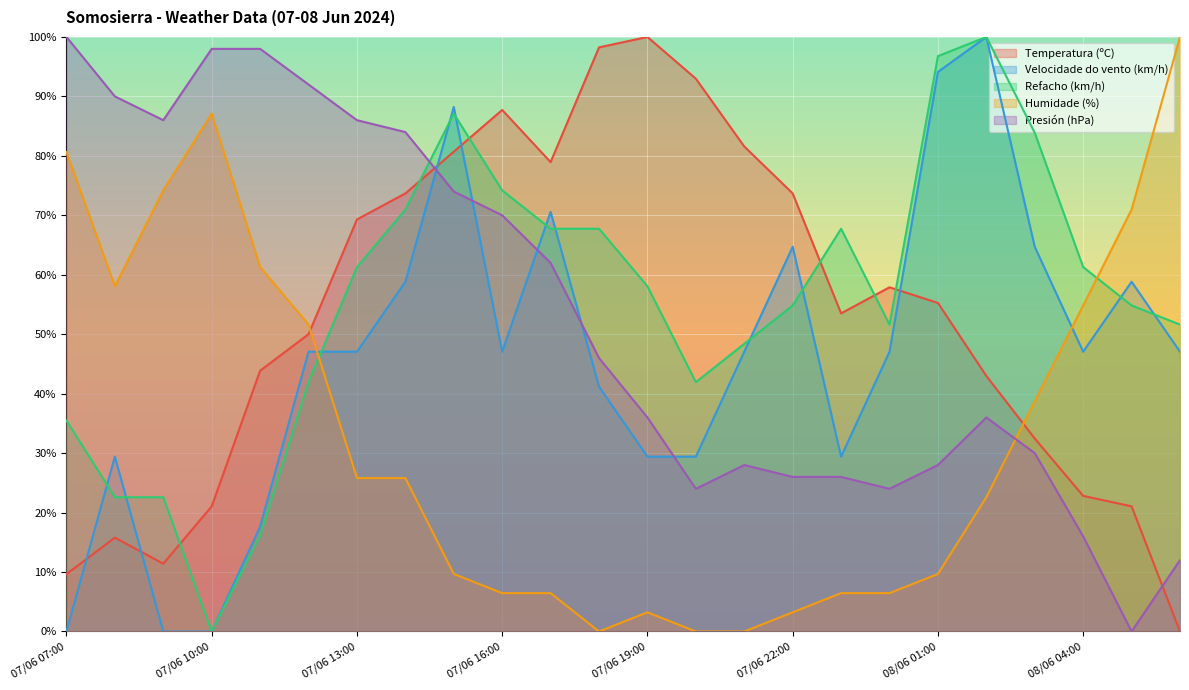

How many interior local valleys does the Temperatura (ºC) series have?

3